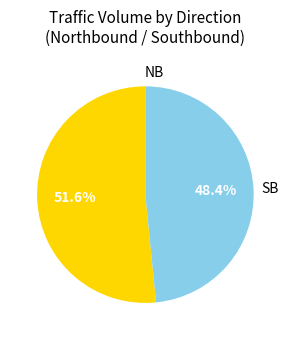

Which has a higher value, NB or SB?

NB